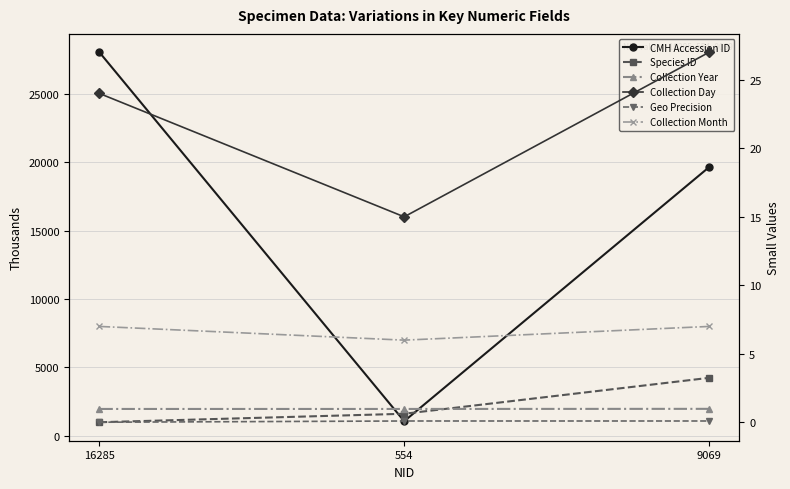

At which category is the sum across all series the highest?

16285